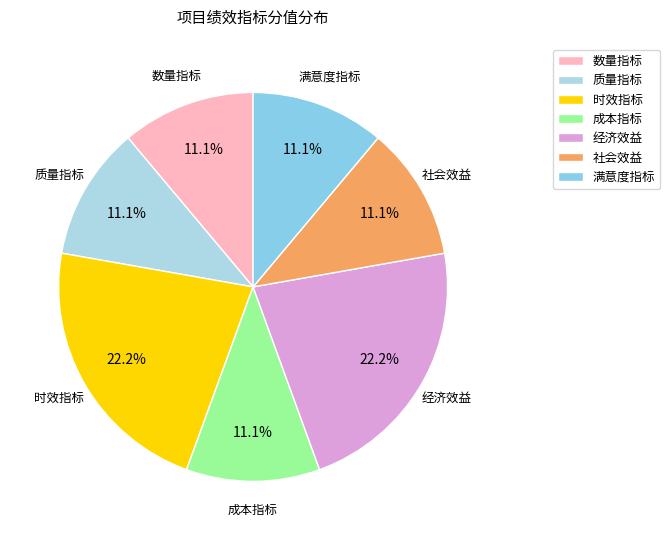

Is 成本指标 the majority of the pie?

No